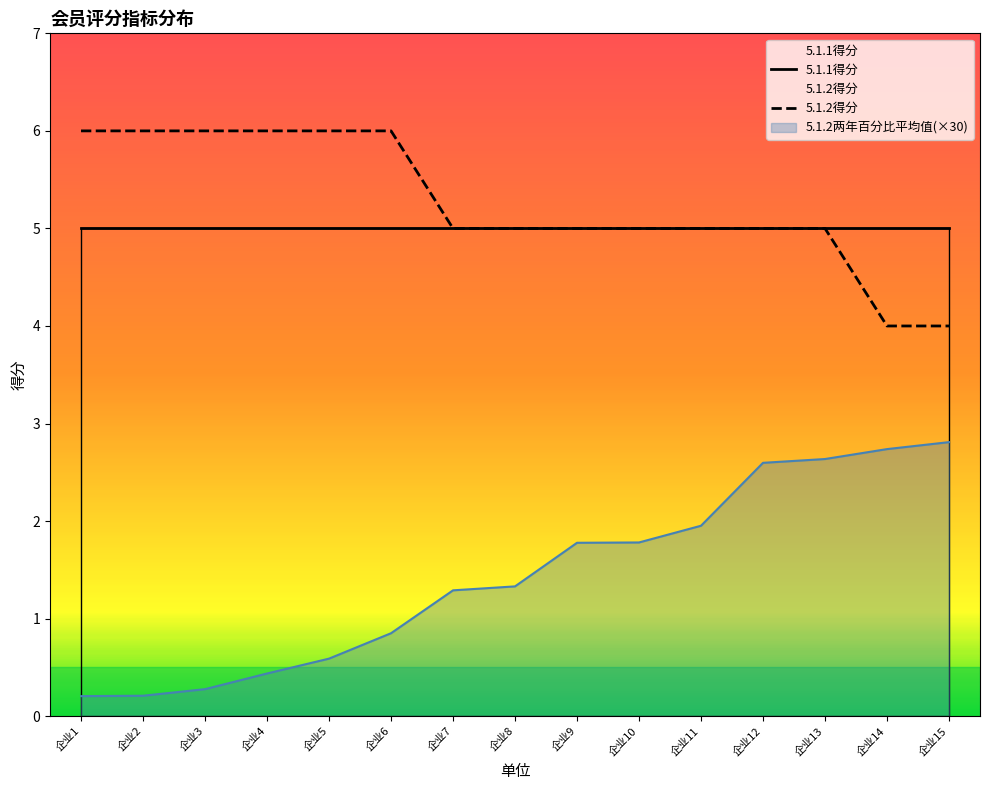

What is the smallest value displayed?

4